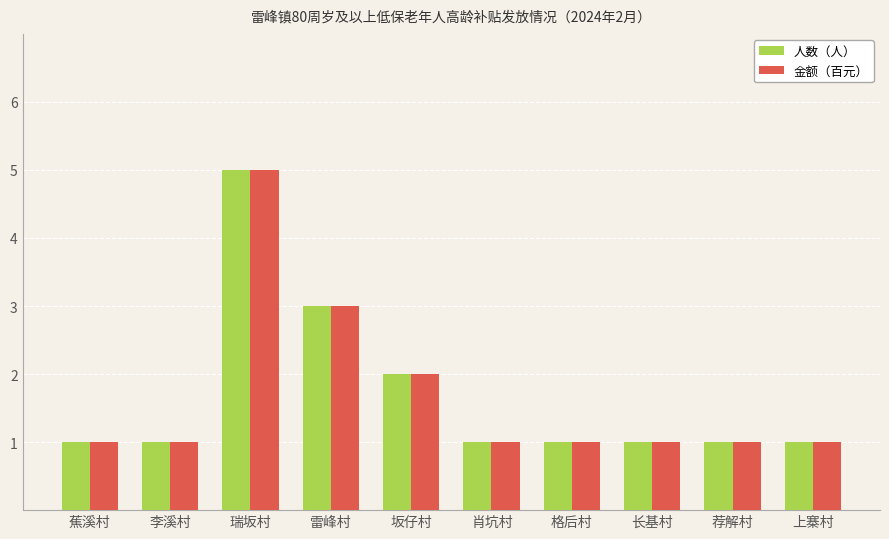

What is the value of the 金额（百元） bar at the 4th from the left?

3